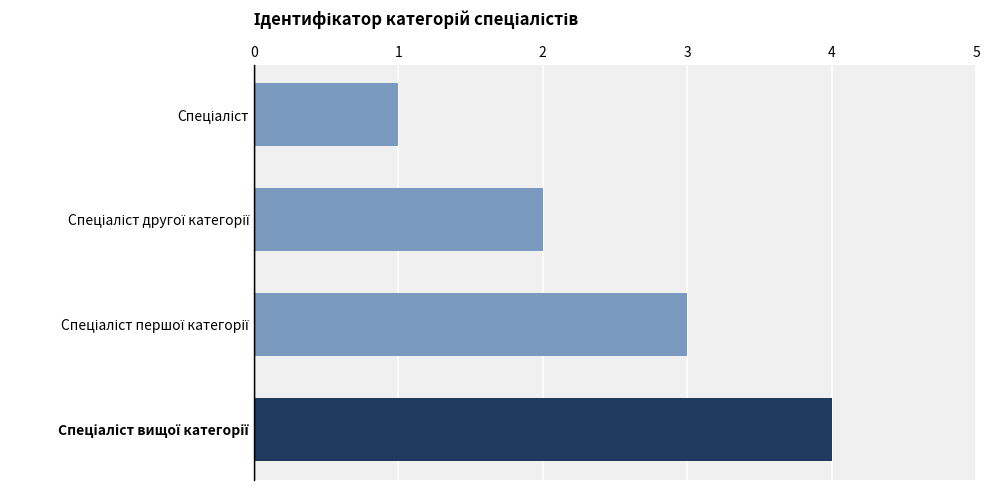

How many series are shown in this chart?

1